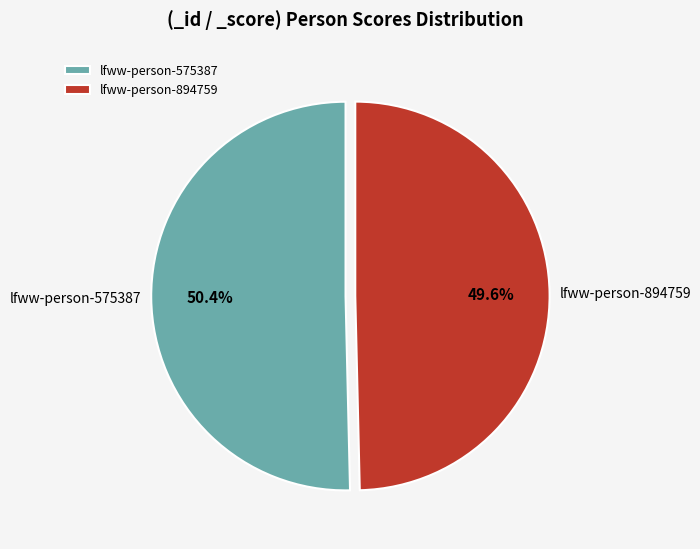

What is the largest slice in the pie chart?

lfww-person-575387